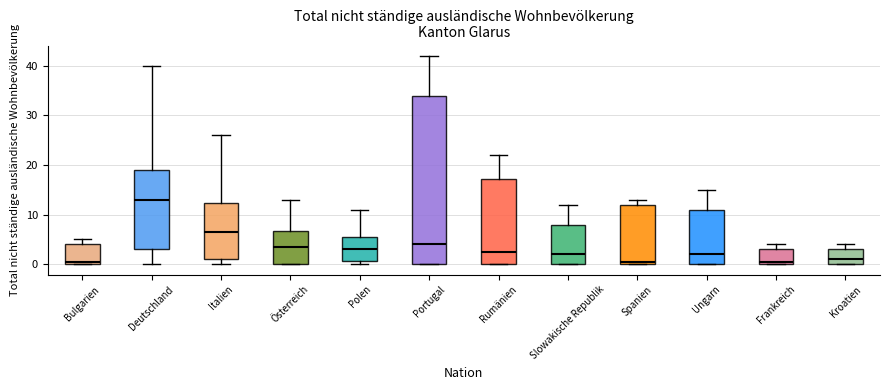

Reading left to right, transcribe this box plot: for each box, give where its median line is, the range the box spans, and where its two whiskers end, as read against the y-axis. The values are not printed on the chart, so give them approximately, as read against the axis.

Bulgarien: median 1, box 0 to 4, whiskers 0 to 5
Deutschland: median 13, box 3 to 19, whiskers 0 to 40
Italien: median 7, box 1 to 12, whiskers 0 to 26
Österreich: median 4, box 0 to 7, whiskers 0 to 13
Polen: median 3, box 1 to 6, whiskers 0 to 11
Portugal: median 4, box 0 to 34, whiskers 0 to 42
Rumänien: median 3, box 0 to 17, whiskers 0 to 22
Slowakische Republik: median 2, box 0 to 8, whiskers 0 to 12
Spanien: median 1, box 0 to 12, whiskers 0 to 13
Ungarn: median 2, box 0 to 11, whiskers 0 to 15
Frankreich: median 1, box 0 to 3, whiskers 0 to 4
Kroatien: median 1, box 0 to 3, whiskers 0 to 4